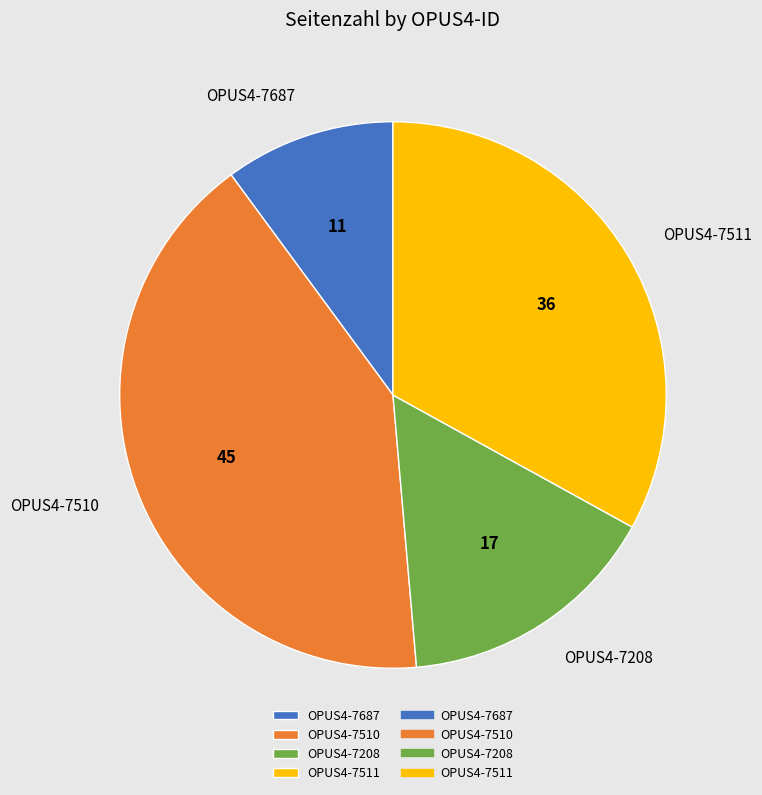

How many segments does this pie chart have?

4